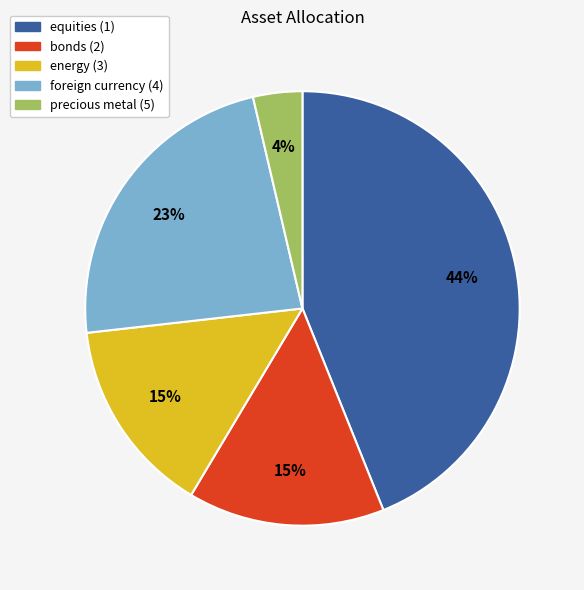

True or false: energy (3) accounts for 28% of the total.

False